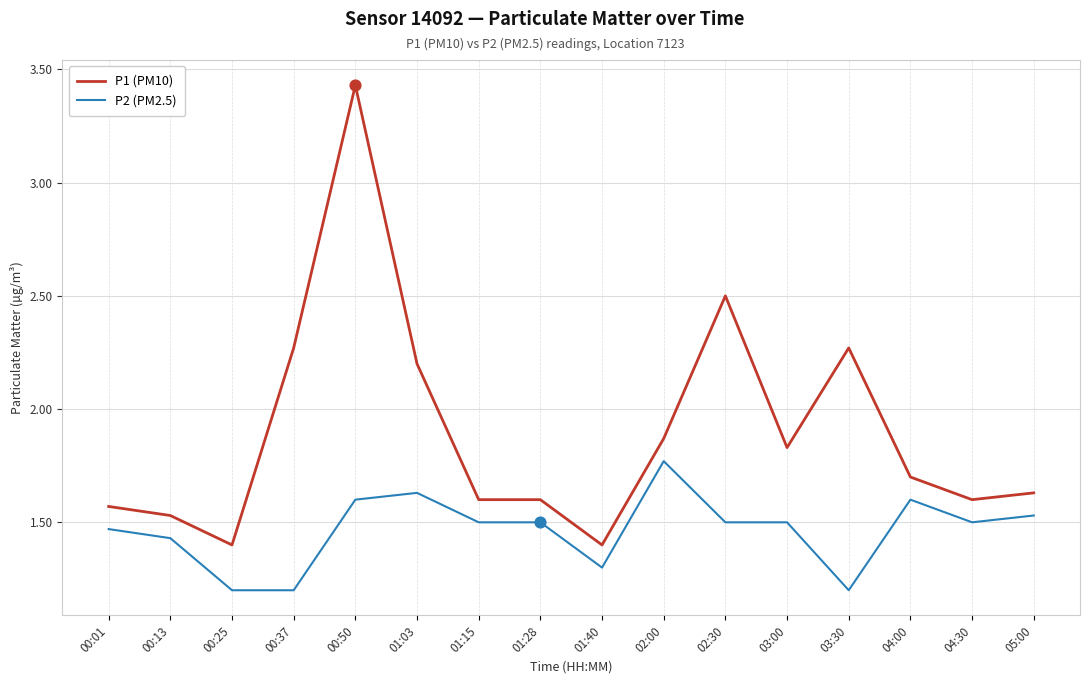

Which series has the widest spread of values?

P1 (PM10)